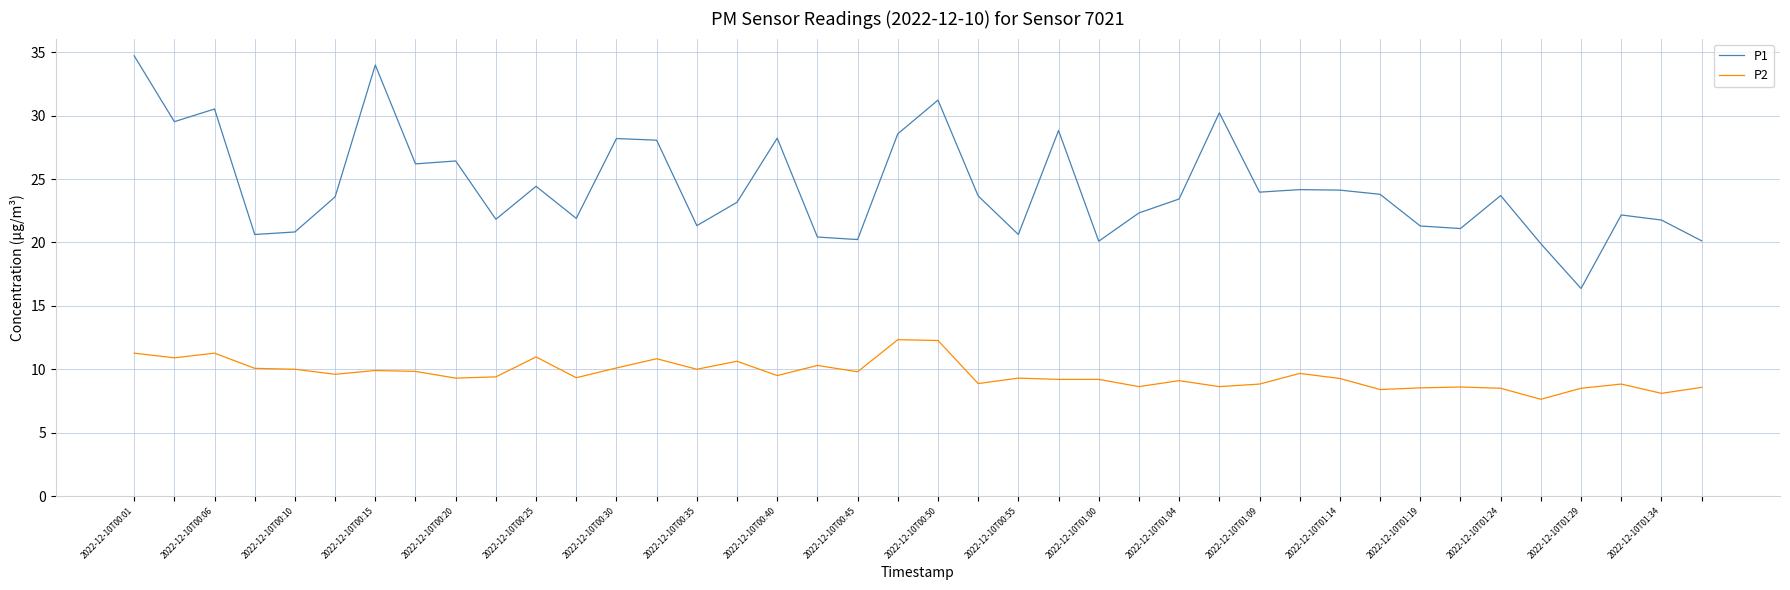

What are all the series names shown in the legend?

P1, P2